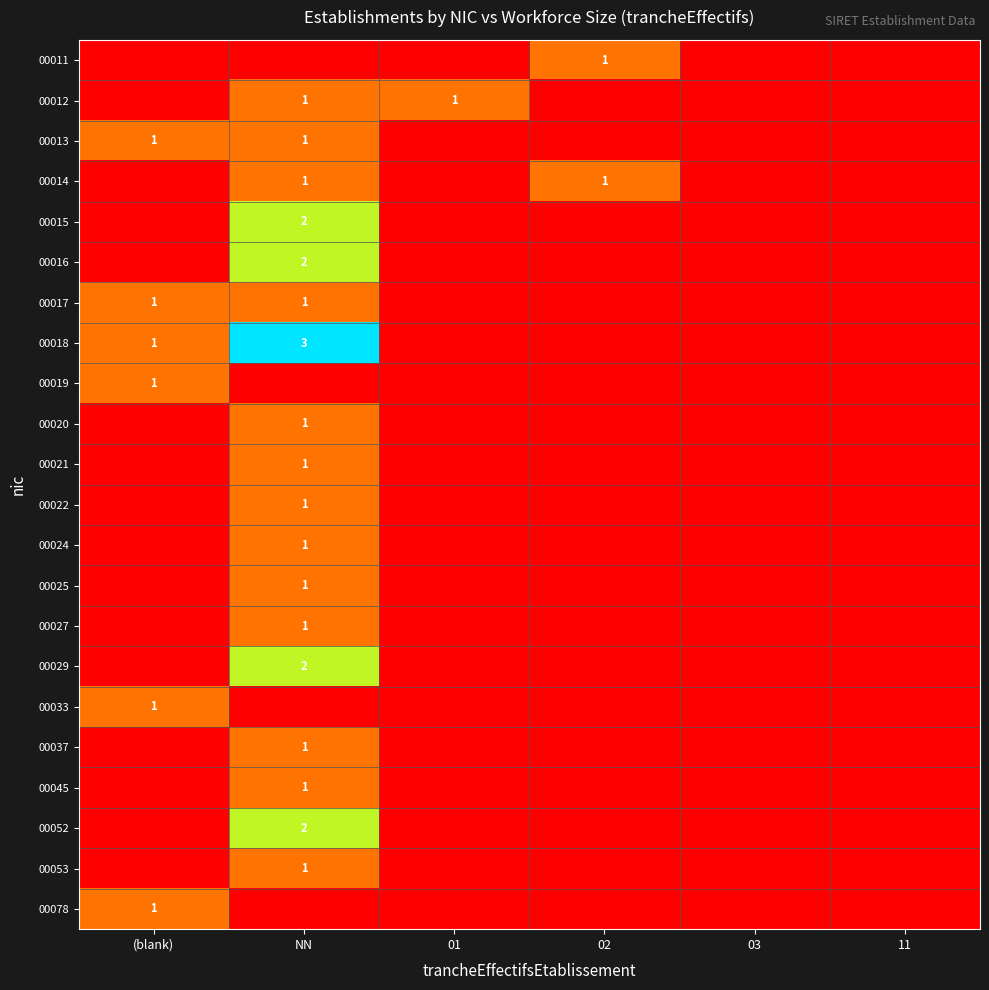

What is the sum of all 00011 values?

1